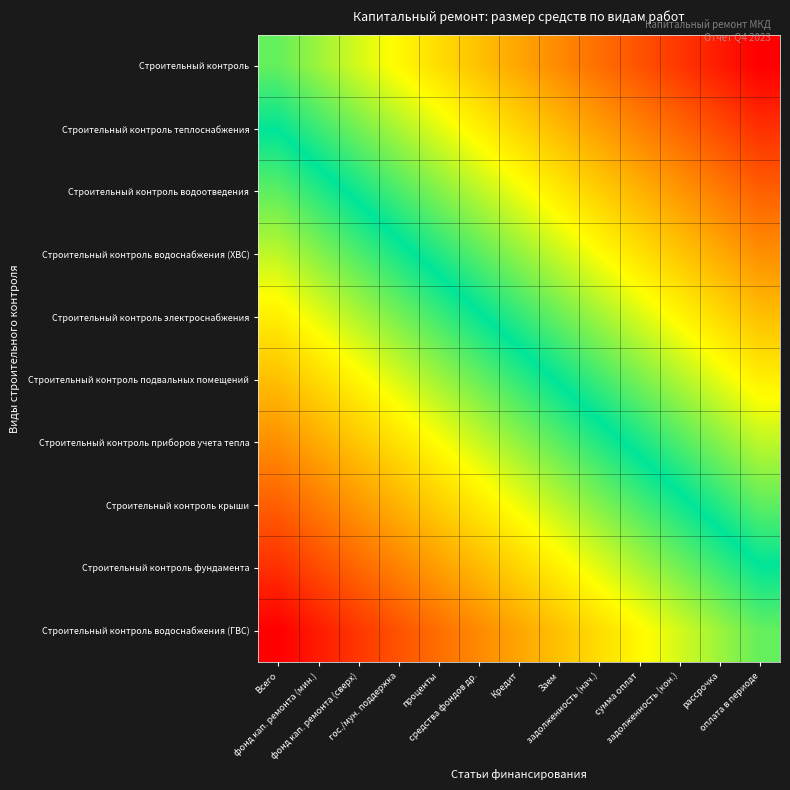

How many distinct data groups are displayed?

10